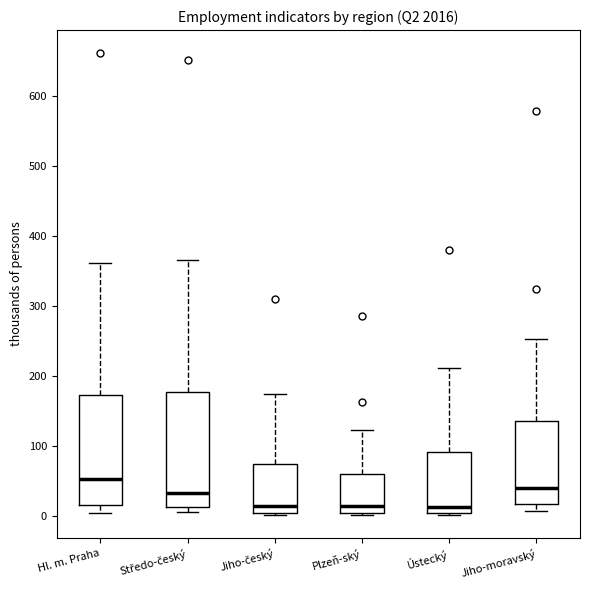

Which box has the highest median line?

Hl. m. Praha